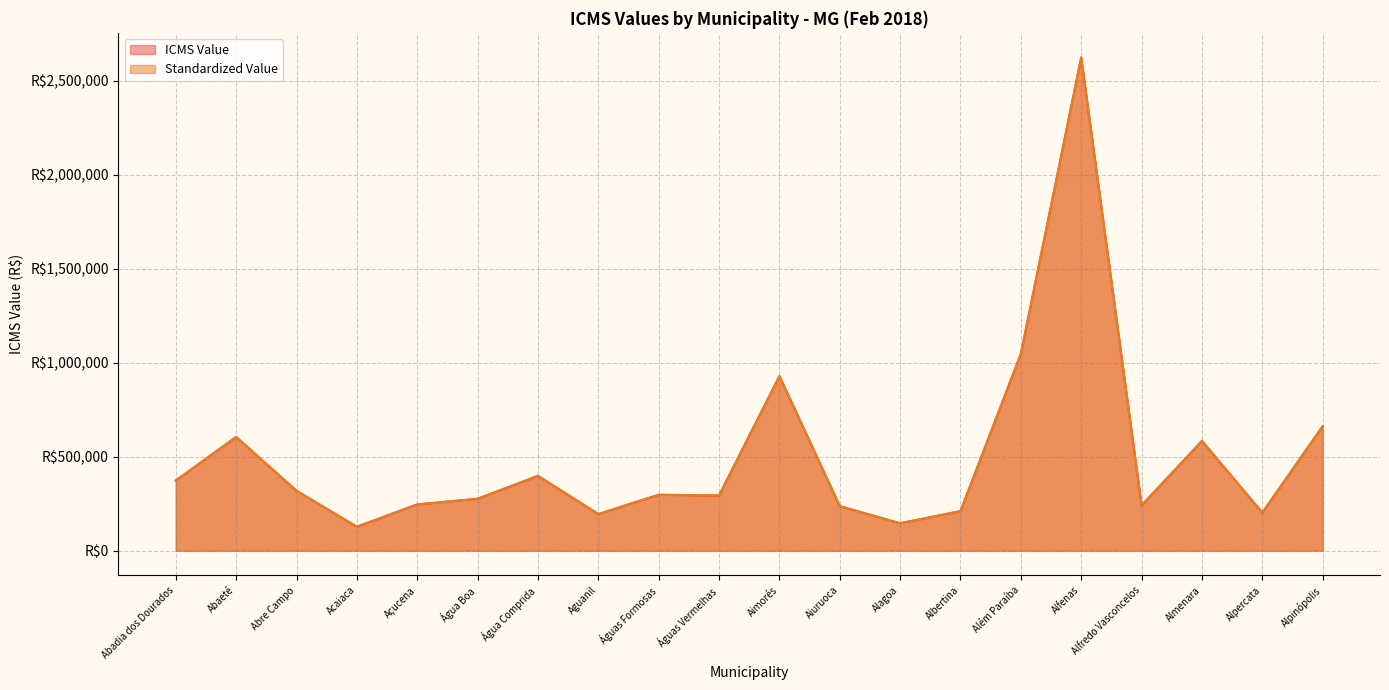

What is the difference between the maximum and minimum values in the Standardized Value series?

2497553.3